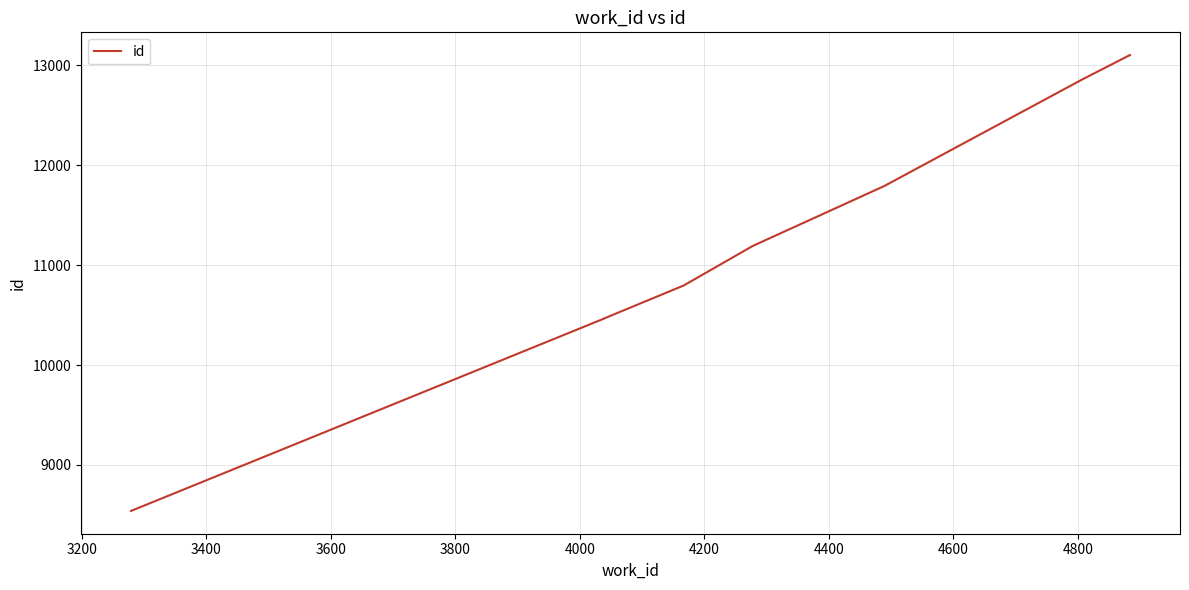

What is the greatest value displayed?

13103